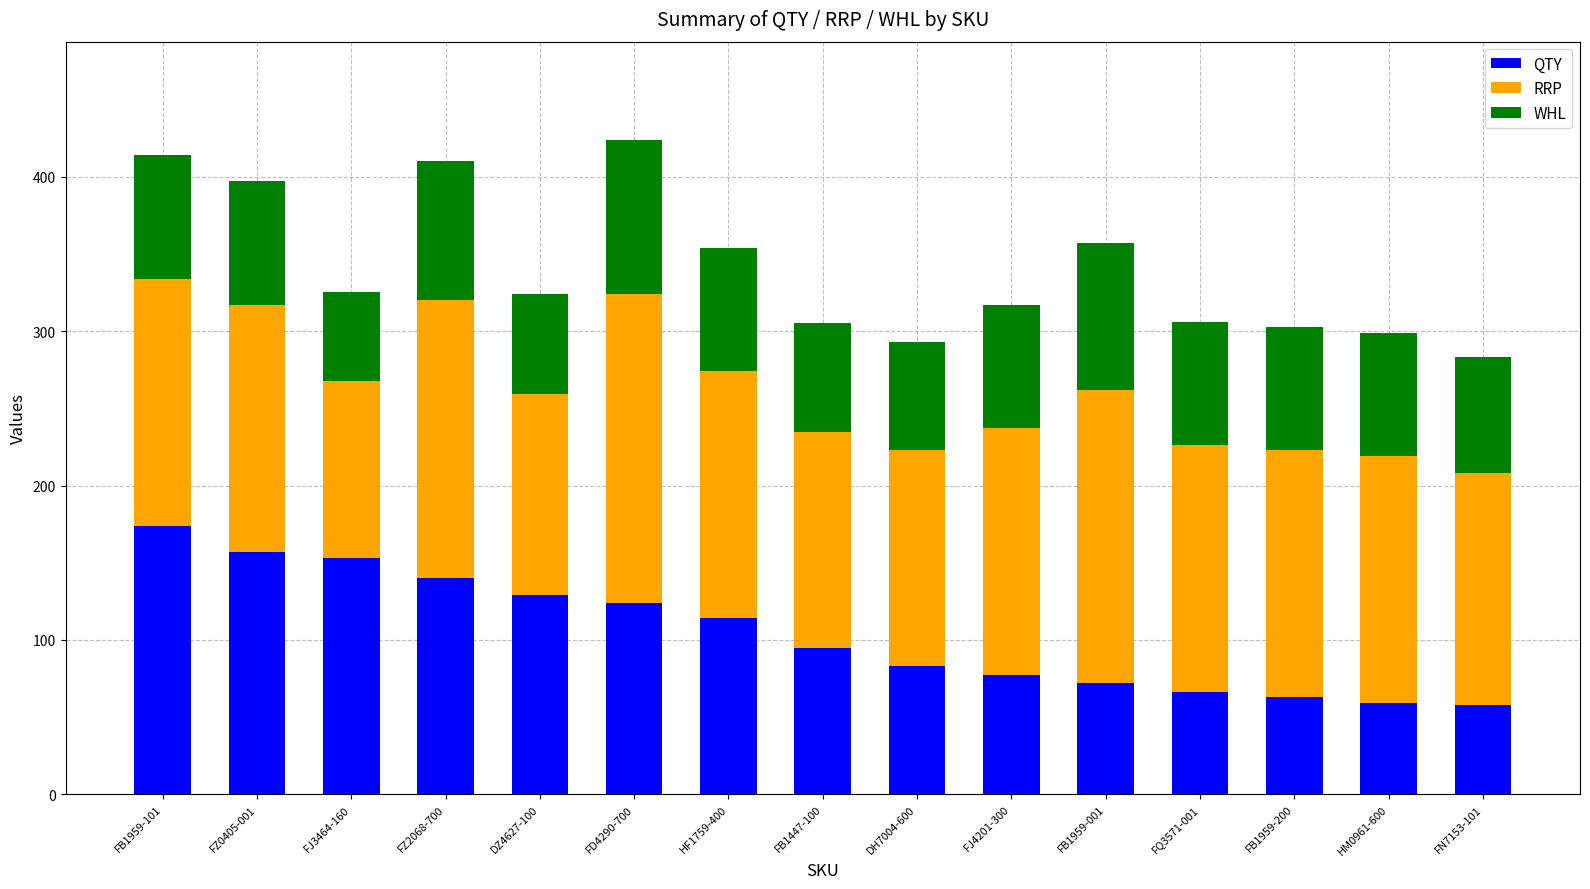

At which label does QTY reach its peak?

FB1959-101